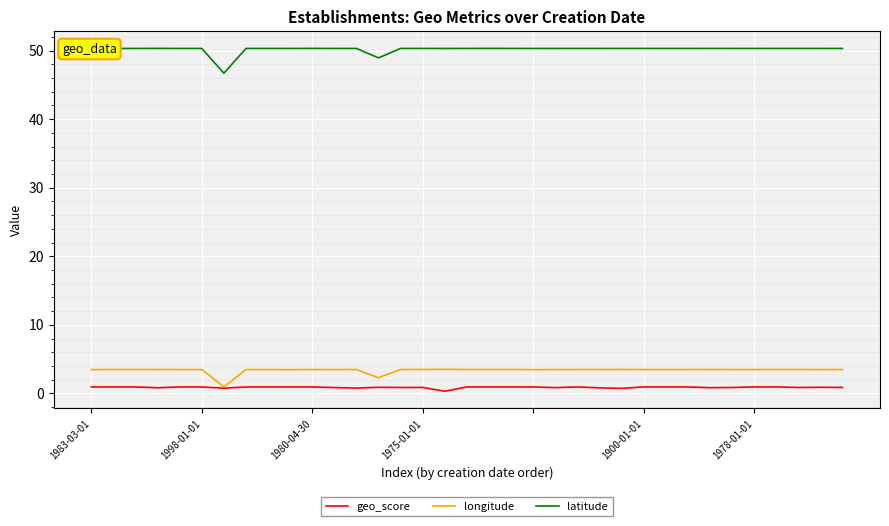

What is the greatest value displayed?

50.3